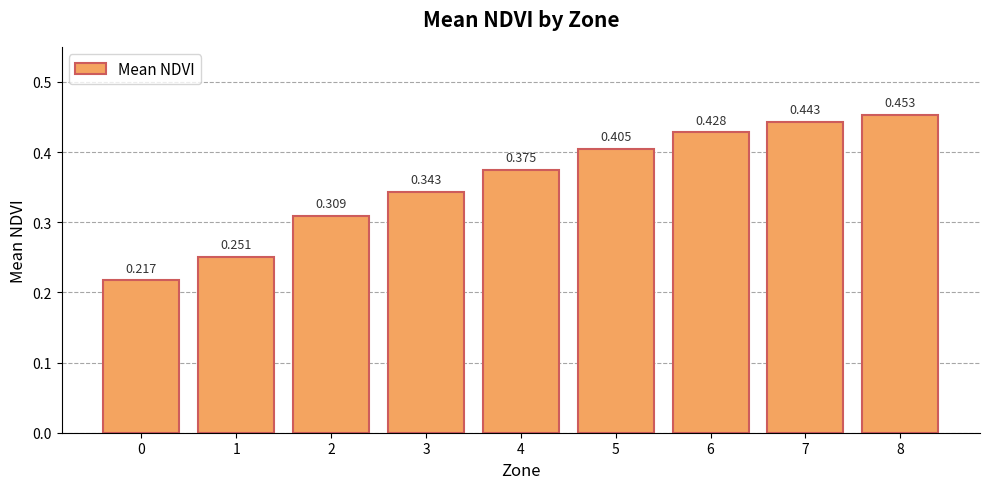

How many bars are there in total?

9